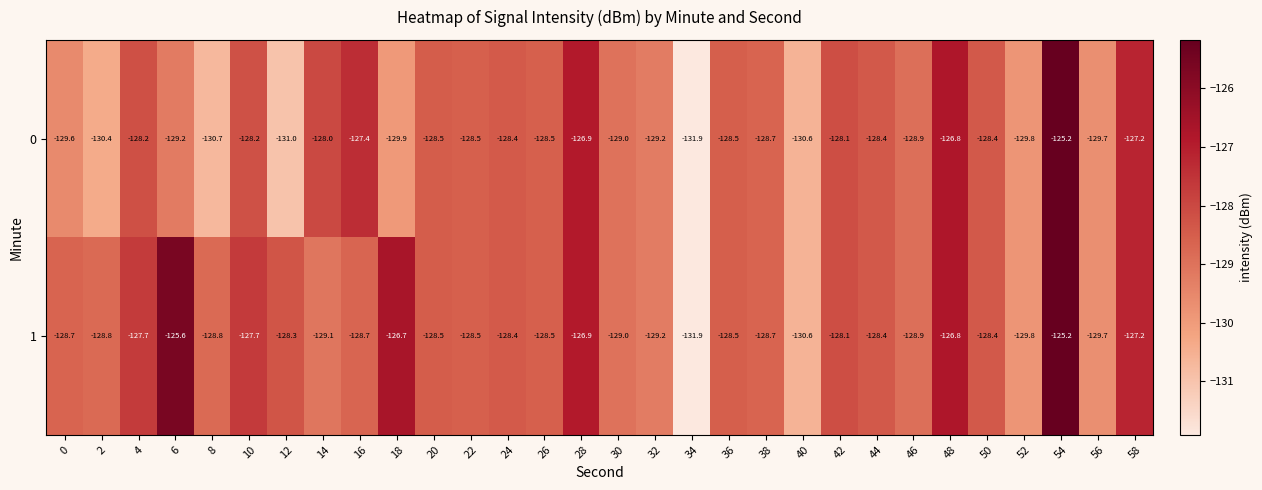

What is the approximate value of 0 at 10?

-128.2